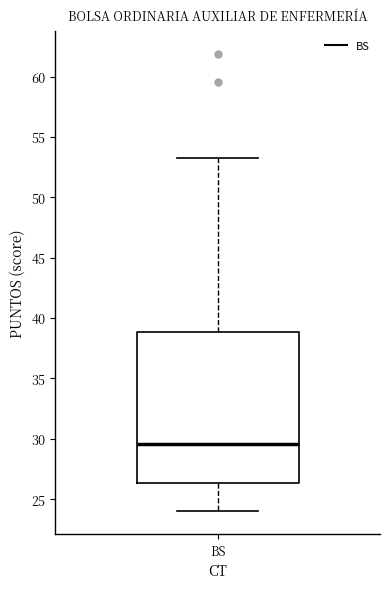

Transcribe this box plot: give where the median line is, the range the box spans, and where the two whiskers end, as read against the y-axis. The values are not printed on the chart, so give them approximately, as read against the axis.

median 29.5, box 26.5 to 39.0, whiskers 24.0 to 53.0